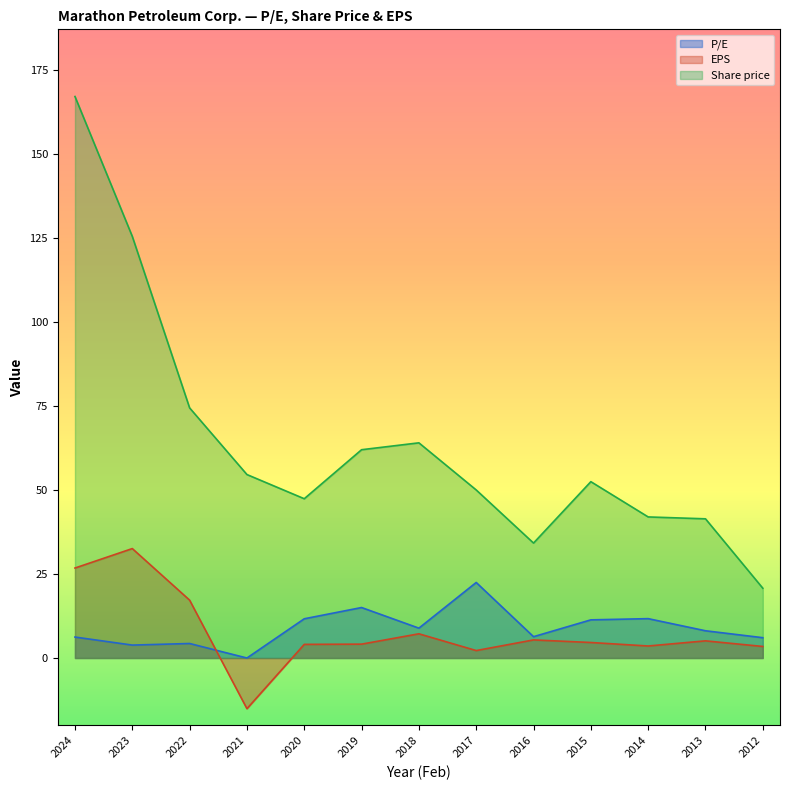

Where is EPS nearest to the value 8?

2018